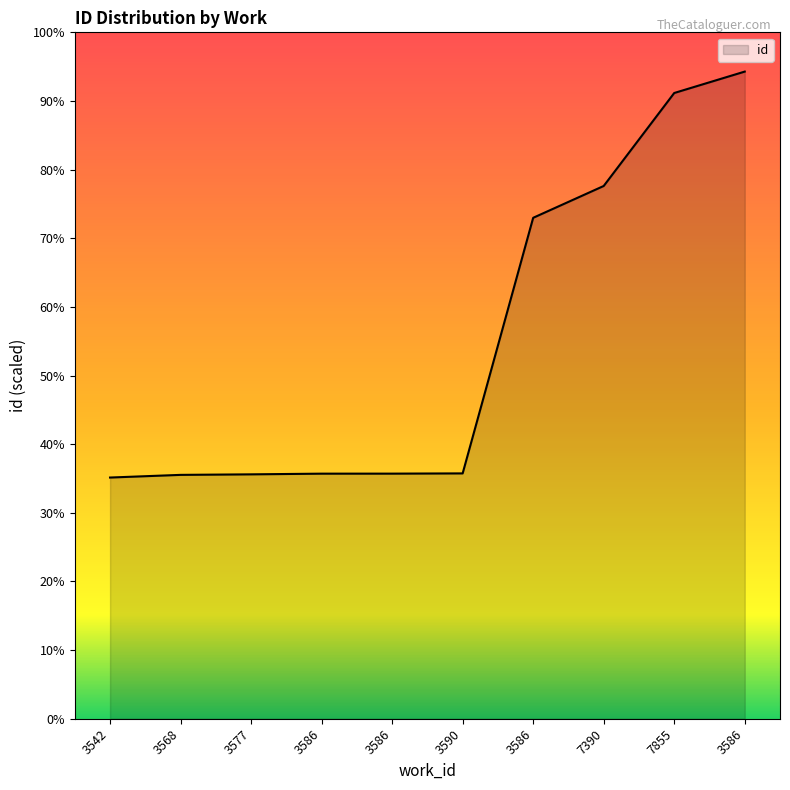

Which category has the highest value across all series?

3586